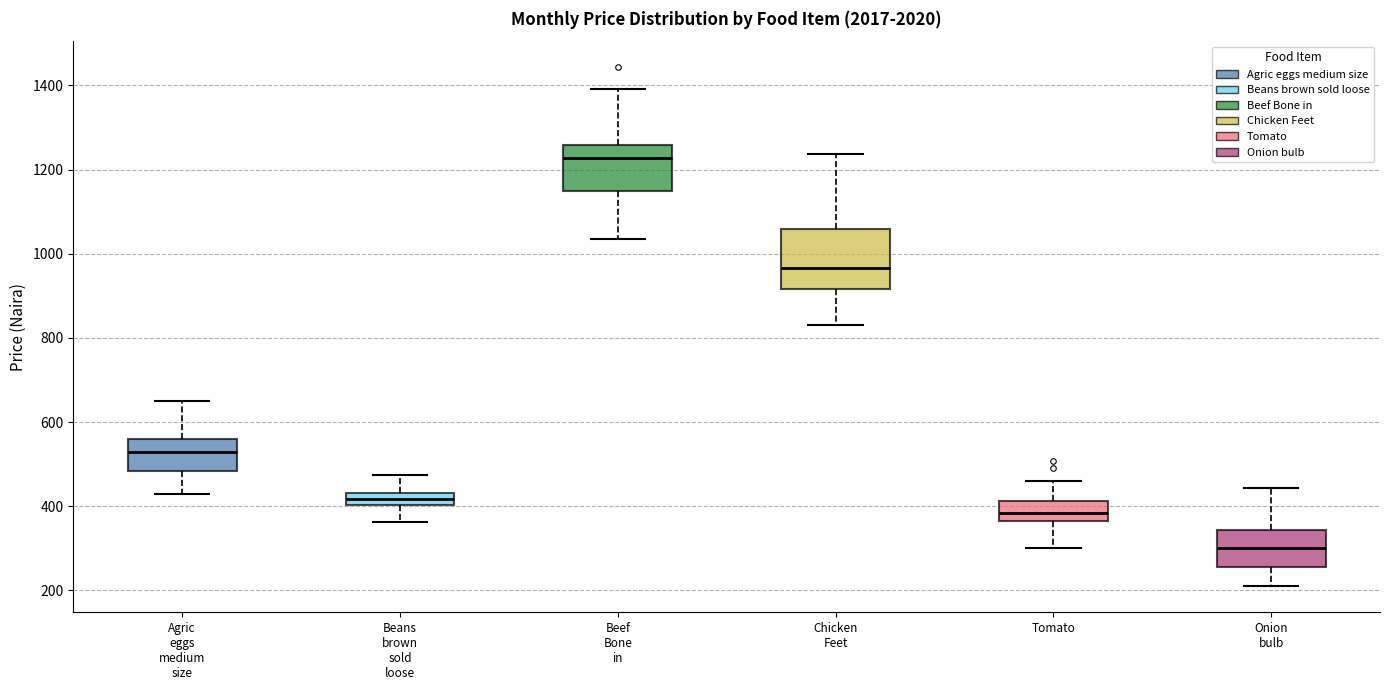

Where is the upper edge of the box for Beans brown sold loose on the y-axis? The values are not printed on the chart, so give them approximately, as read against the axis.

440